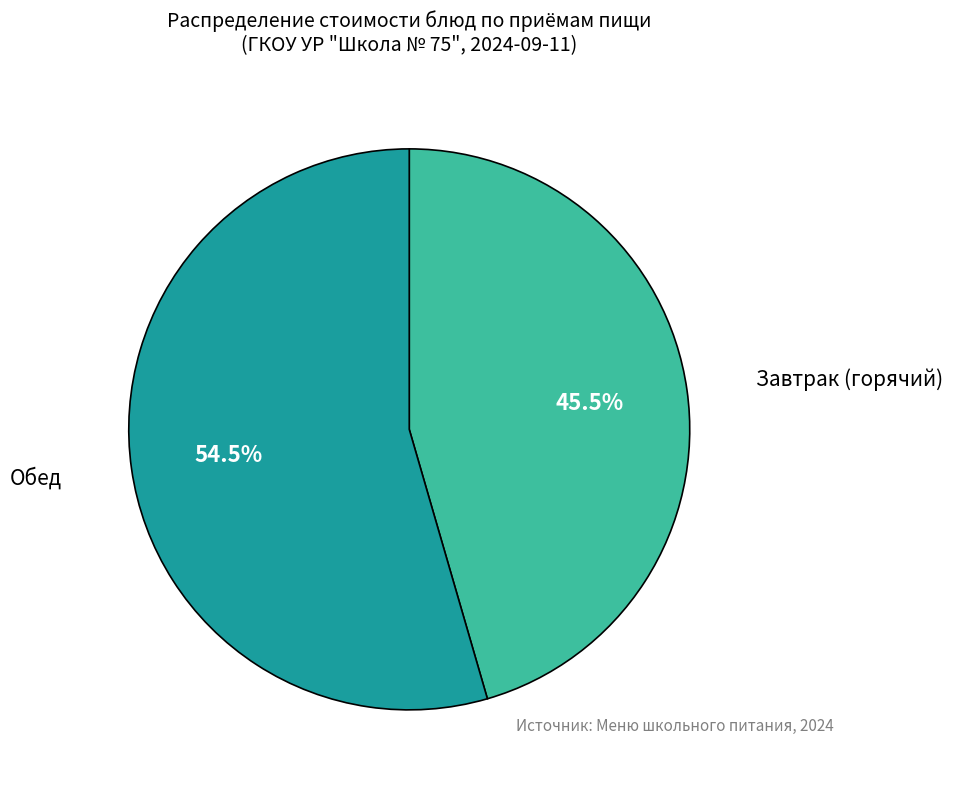

Does any single category account for the majority?

Yes